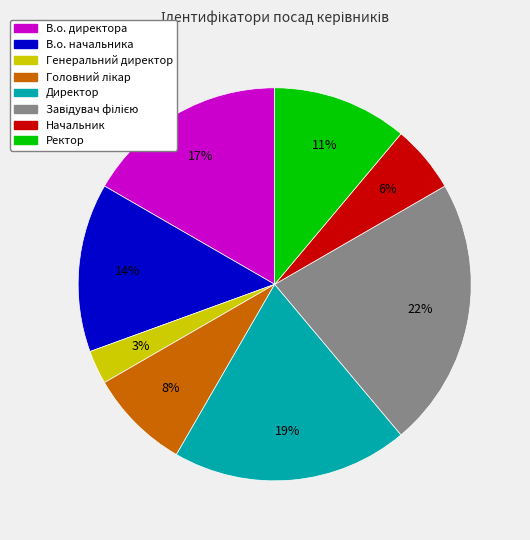

Does any single category account for the majority?

No